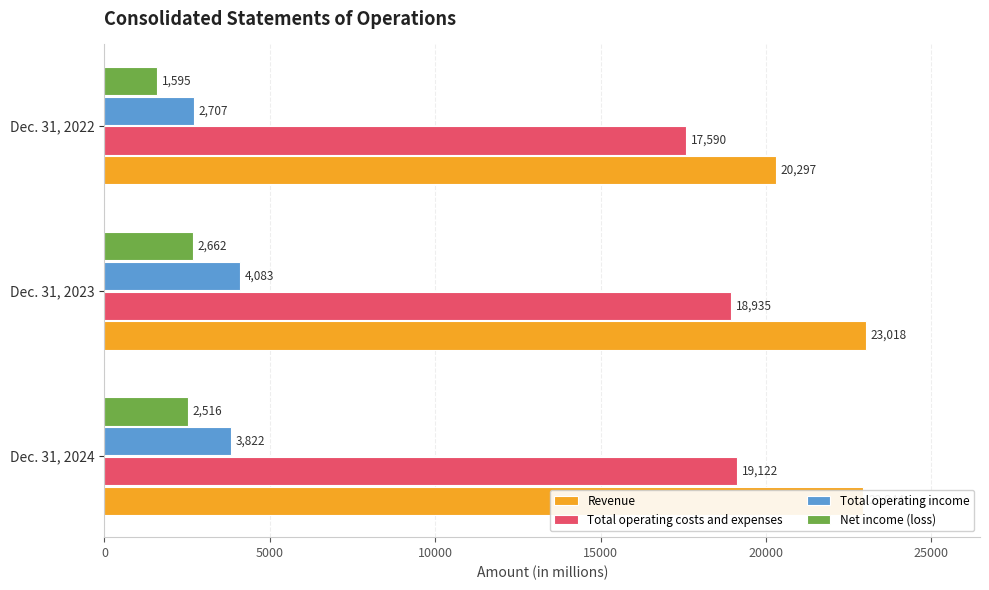

What is the sum of all Net income (loss) values?

6773